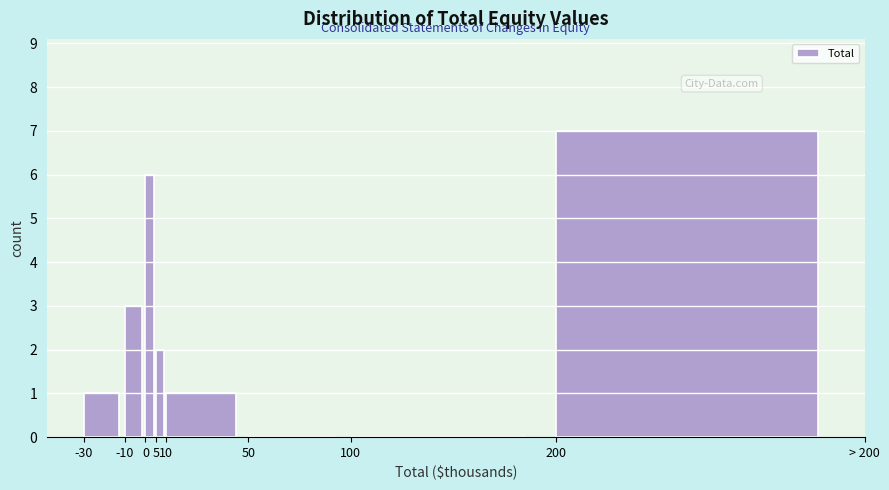

Reading left to right, transcribe all the data shown in this chart.

-30=1	-10=3	0=6	5=2	10=1	50=0	100=0	200=7